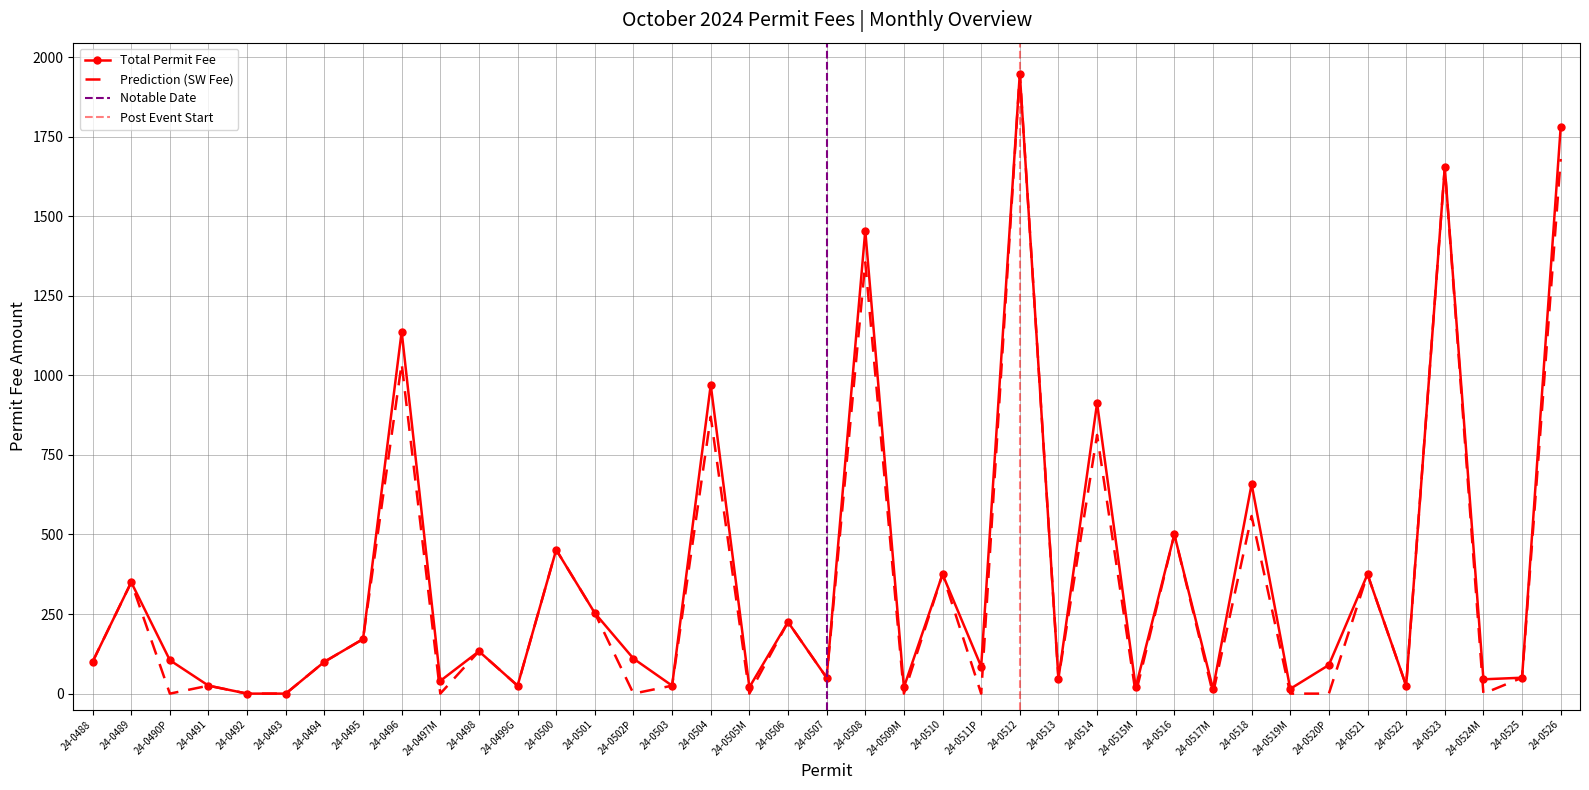

True or false: Total Permit Fee and Prediction (SW Fee) intersect in this chart.

False